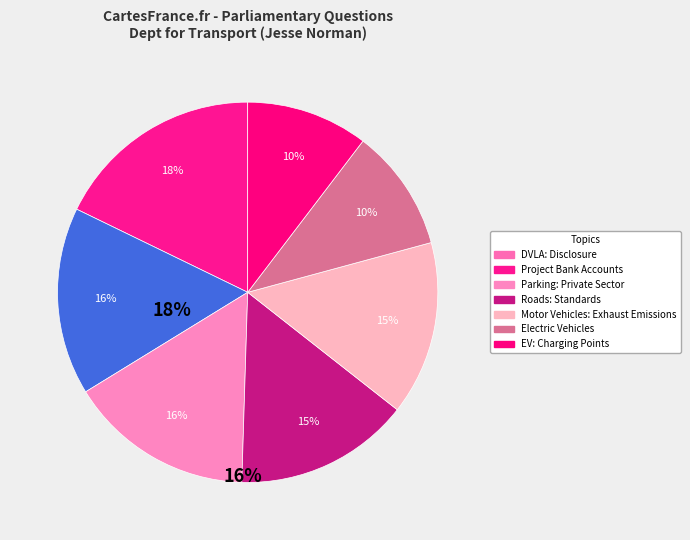

How many segments does this pie chart have?

7